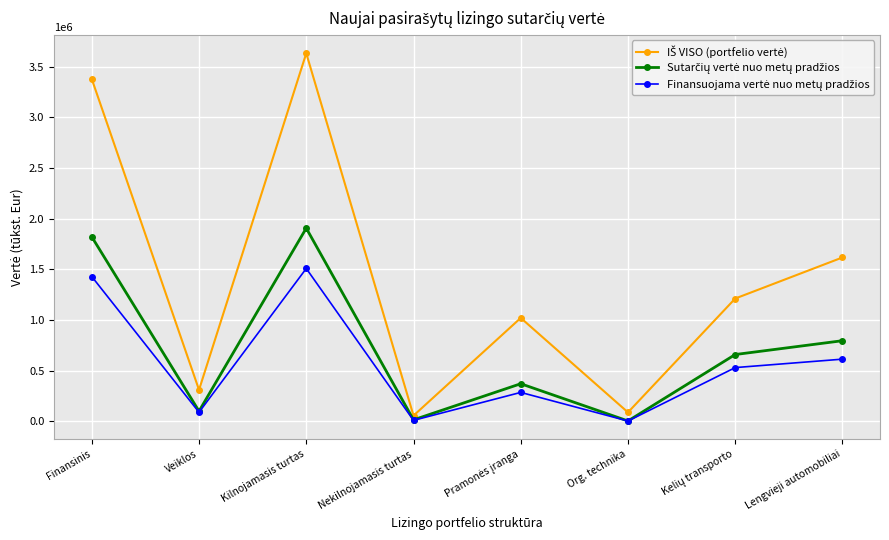

What is the label of the 3rd point from the right?

Org. technika